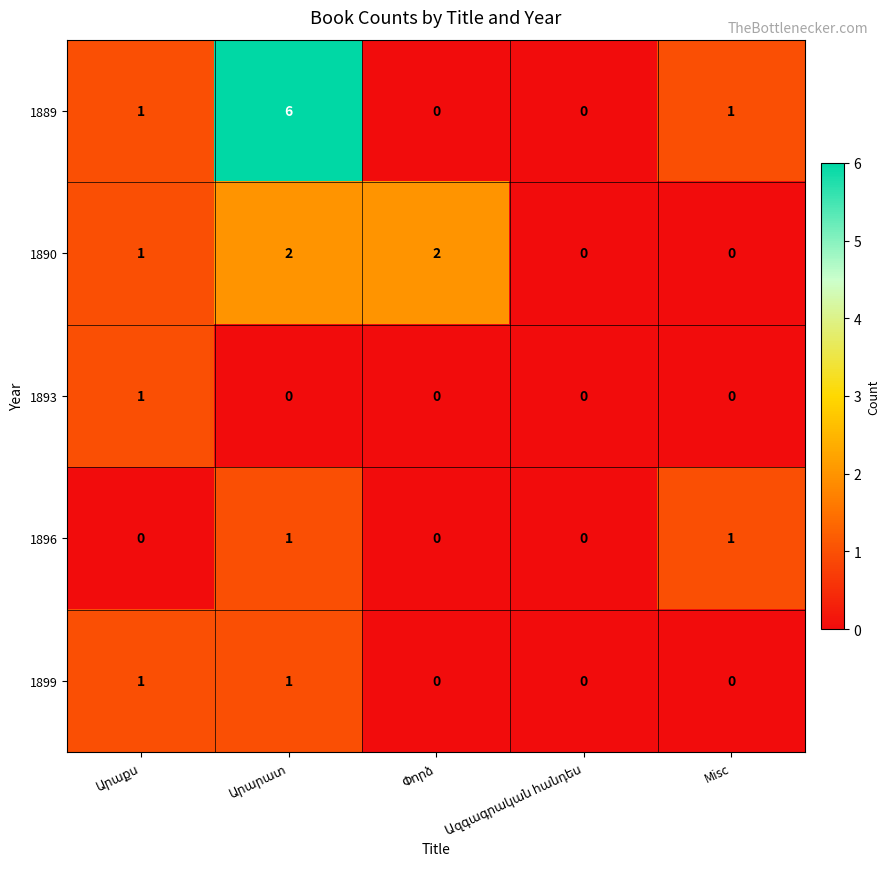

What is the greatest value displayed?

6